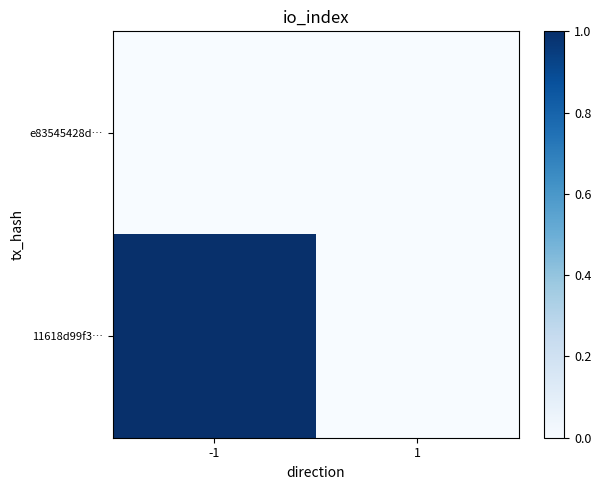

How many distinct data groups are displayed?

2